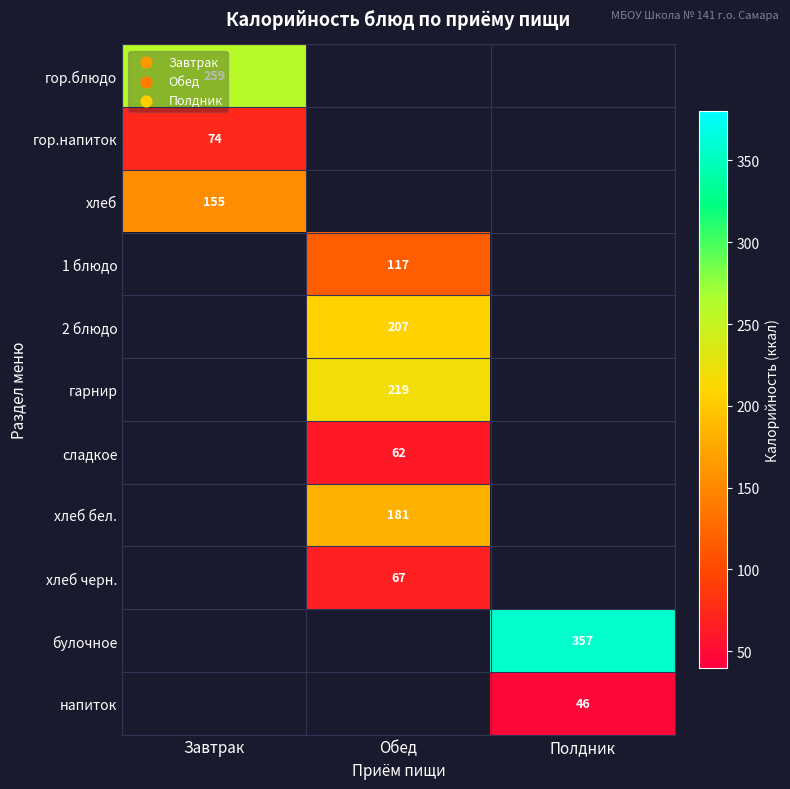

How many categories are shown in the chart?

3